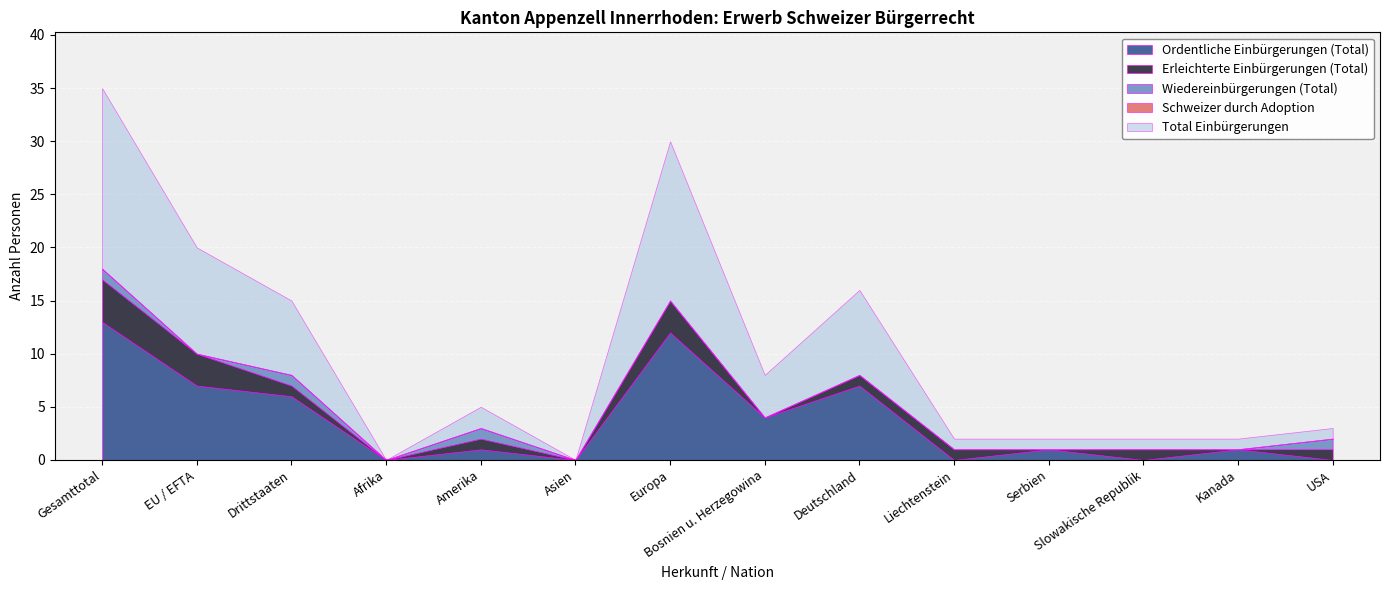

What is the sum of the Ordentliche Einbürgerungen (Total) values at Kanada and Drittstaaten?

7